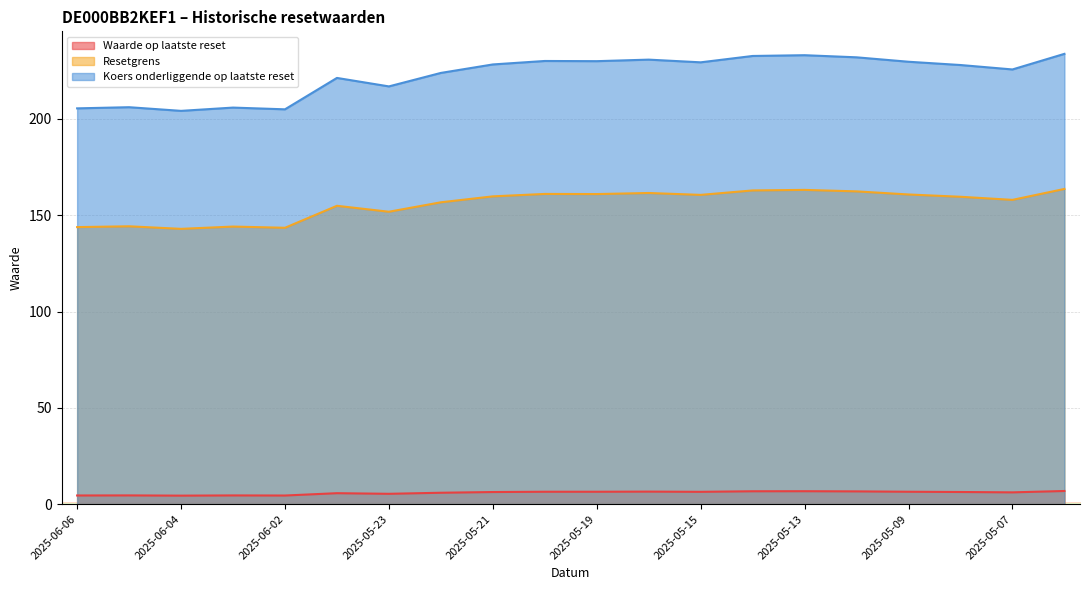

Which has a higher value, 2025-05-26 or 2025-06-02?

2025-05-26